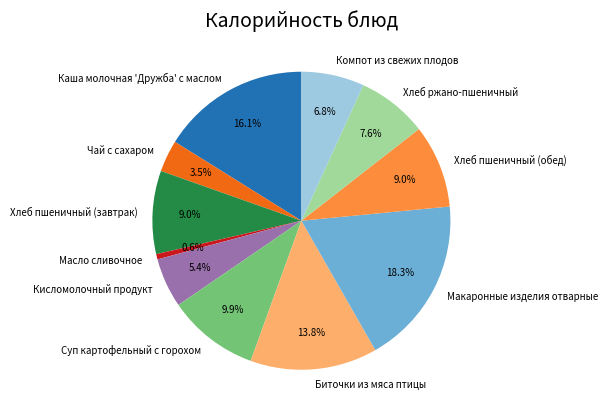

Combined, do Чай с сахаром and Хлеб пшеничный (завтрак) account for over 50%?

No